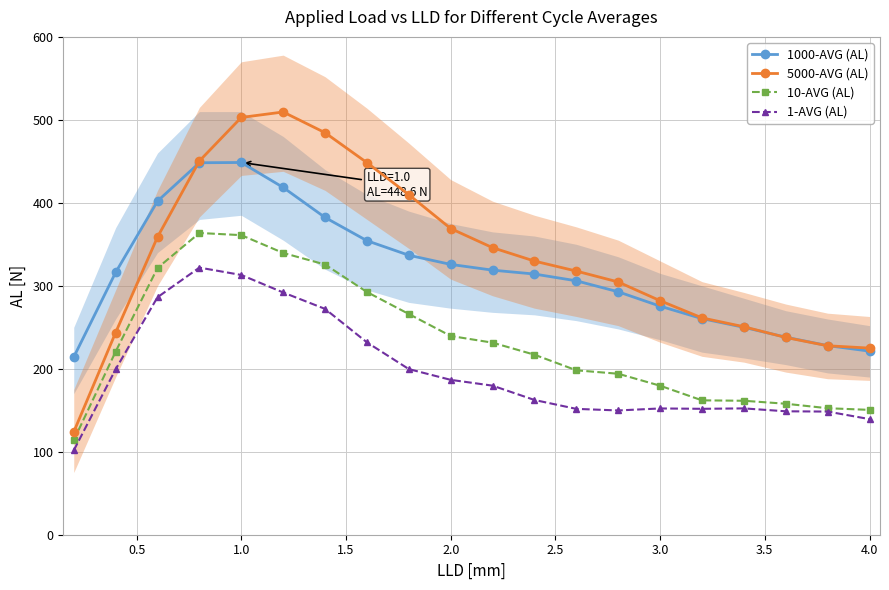

How many interior local valleys does the 1-AVG (AL) series have?

2